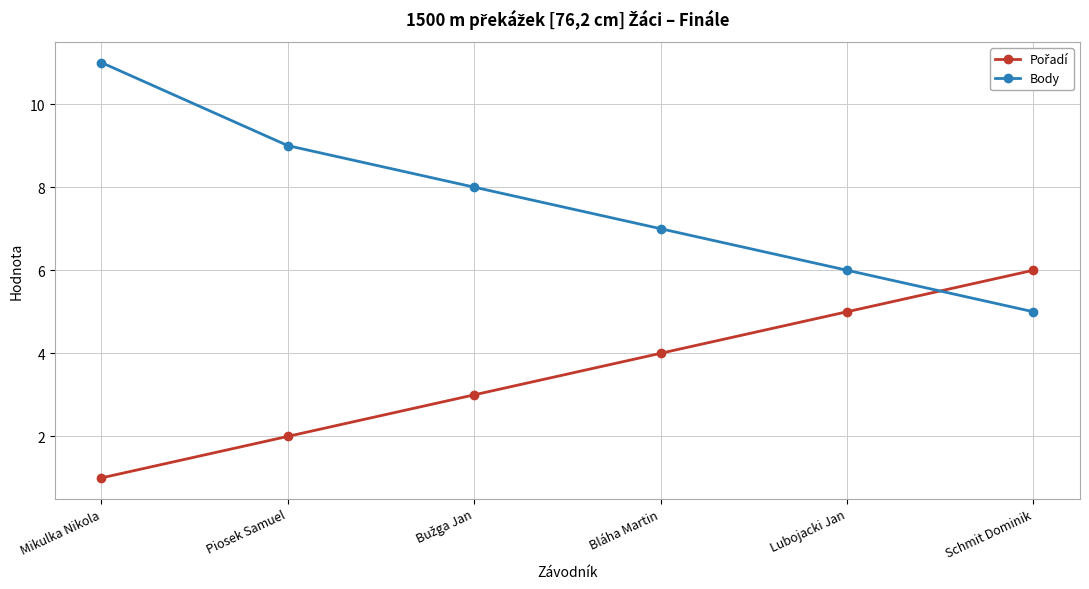

Which series has the largest range (max minus min)?

Body